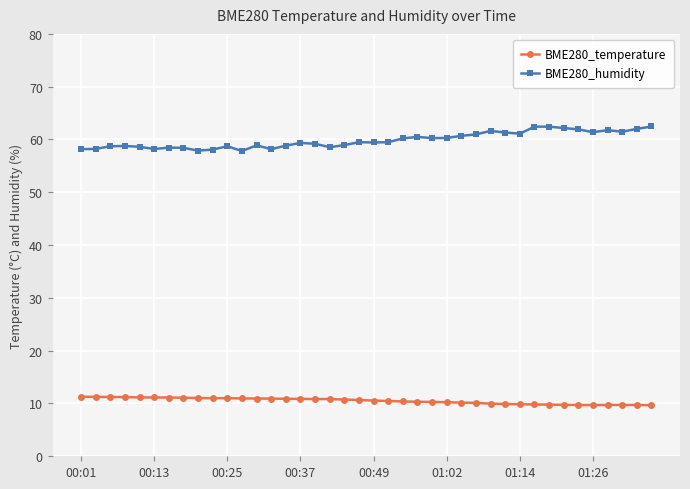

What is the maximum value for BME280_humidity?

62.5